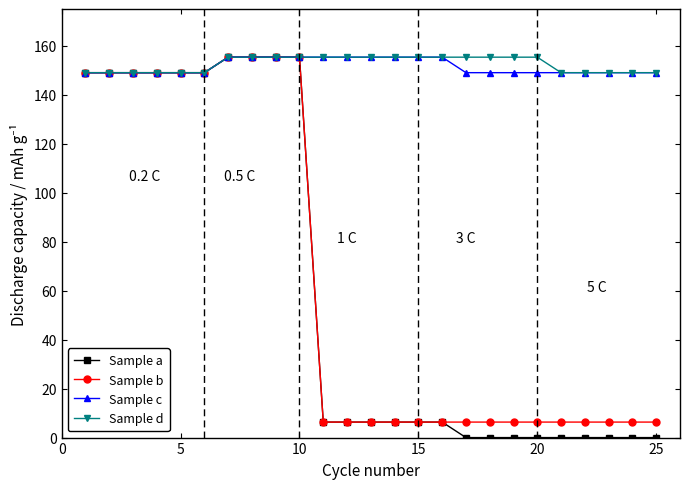

How many data points in Sample a are above 6?

16